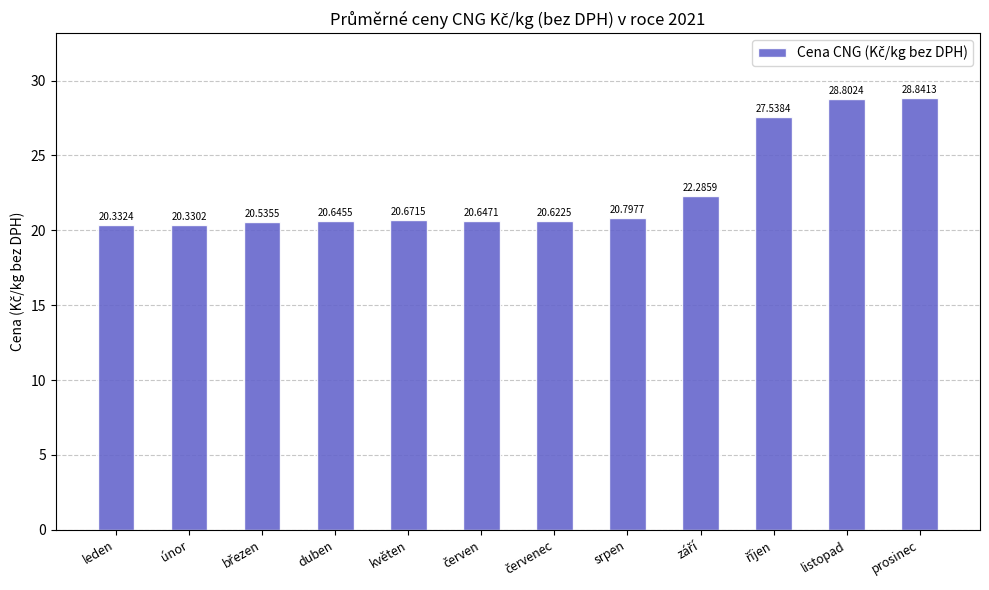

What is the average value?

22.7